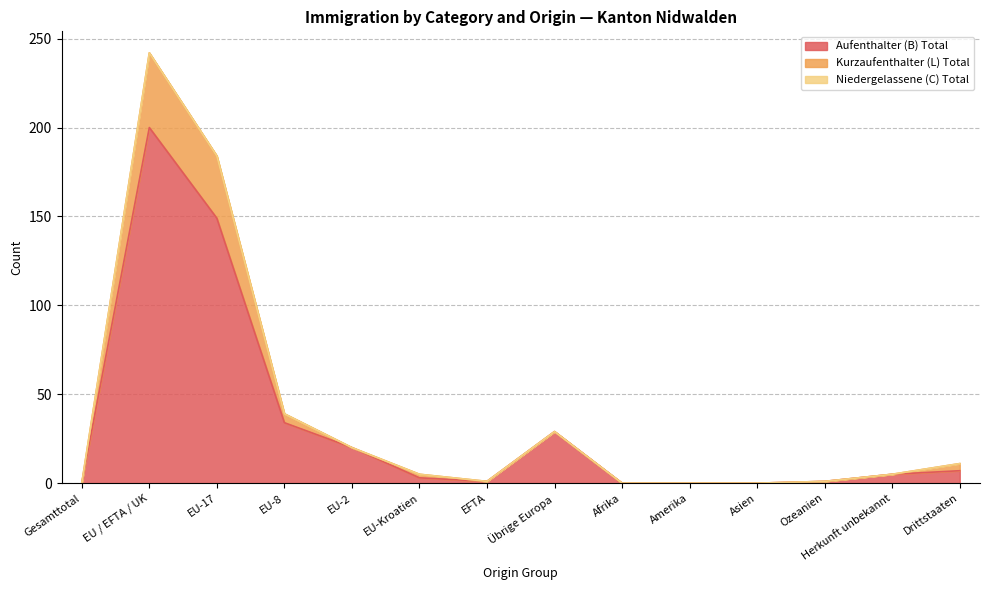

What is the label of the 1st point from the right?

Drittstaaten